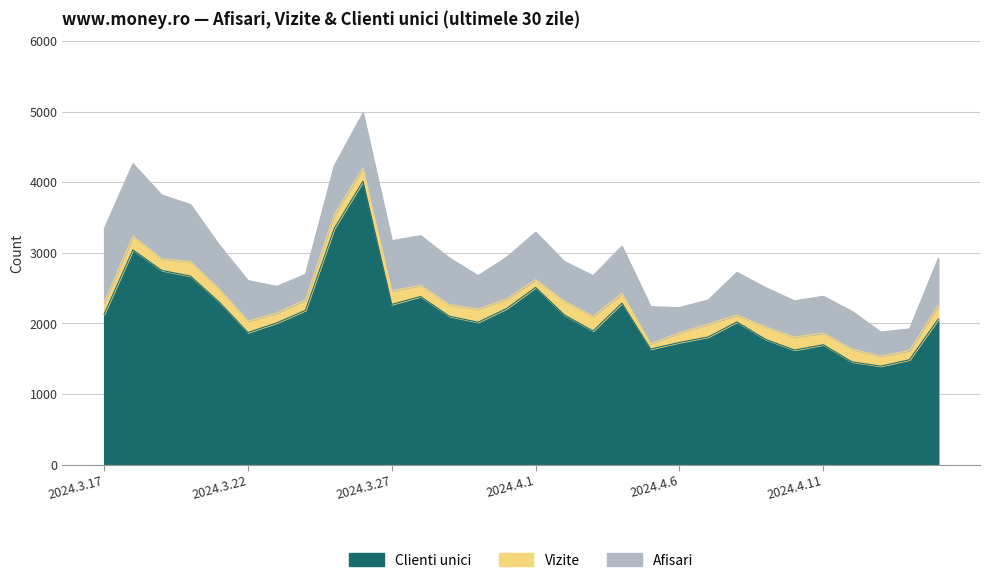

Is it true that Vizite equals 1537 at 2024.4.13?

True